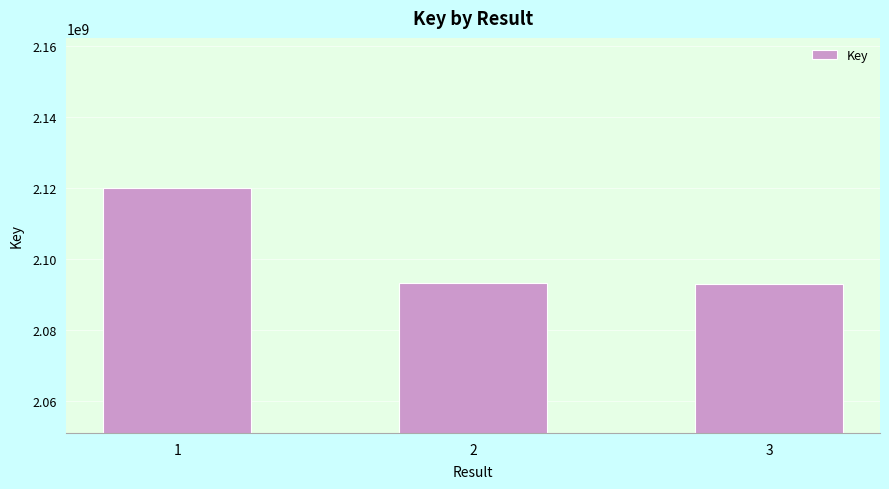

Is it true that the value at 3 is 2092979550?

True